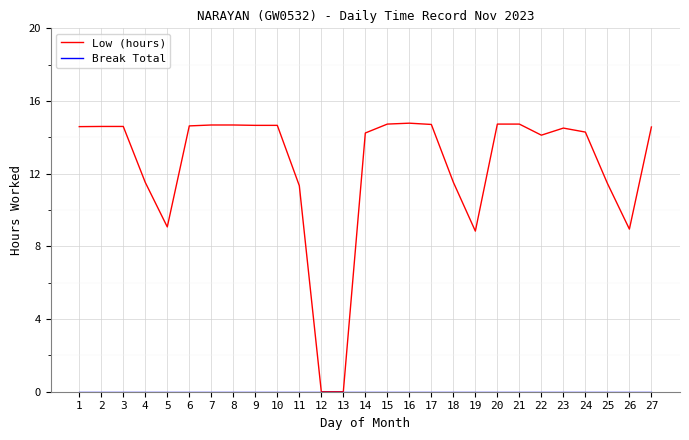

What is the total value across all series at 24?

14.3